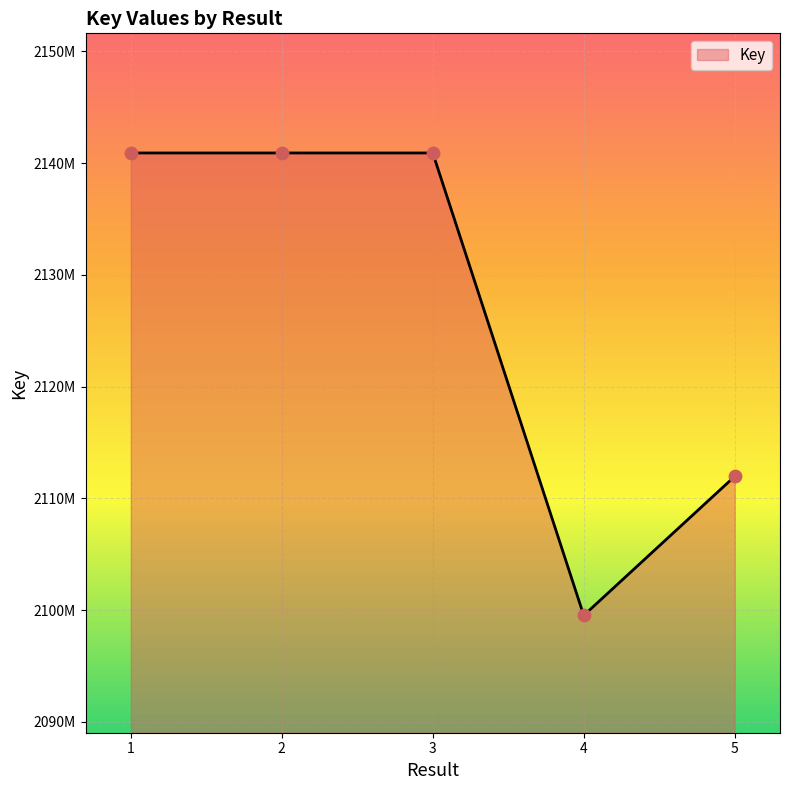

Which has a higher value, 5 or 2?

2